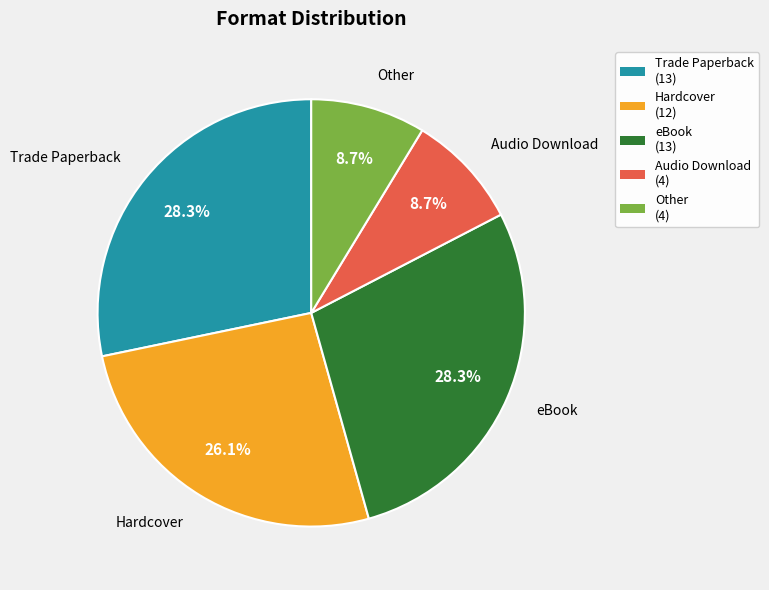

What is the ratio of the value at eBook (13) to the value at Hardcover (12)?

1.1